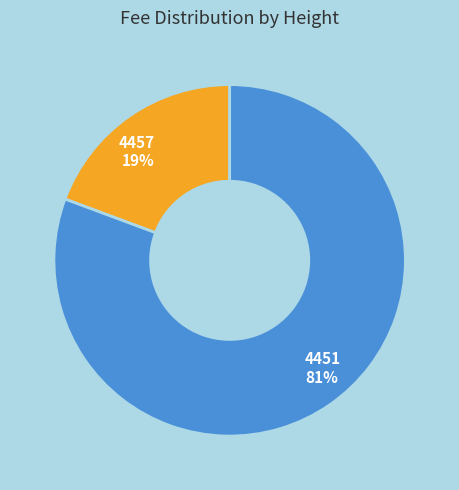

Combined, do 4457 and 4451 account for over 50%?

Yes